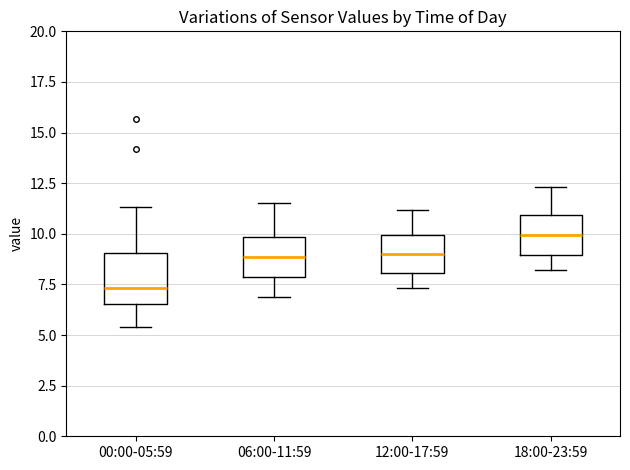

Where is the lower edge of the box for 18:00-23:59 on the y-axis? The values are not printed on the chart, so give them approximately, as read against the axis.

9.0